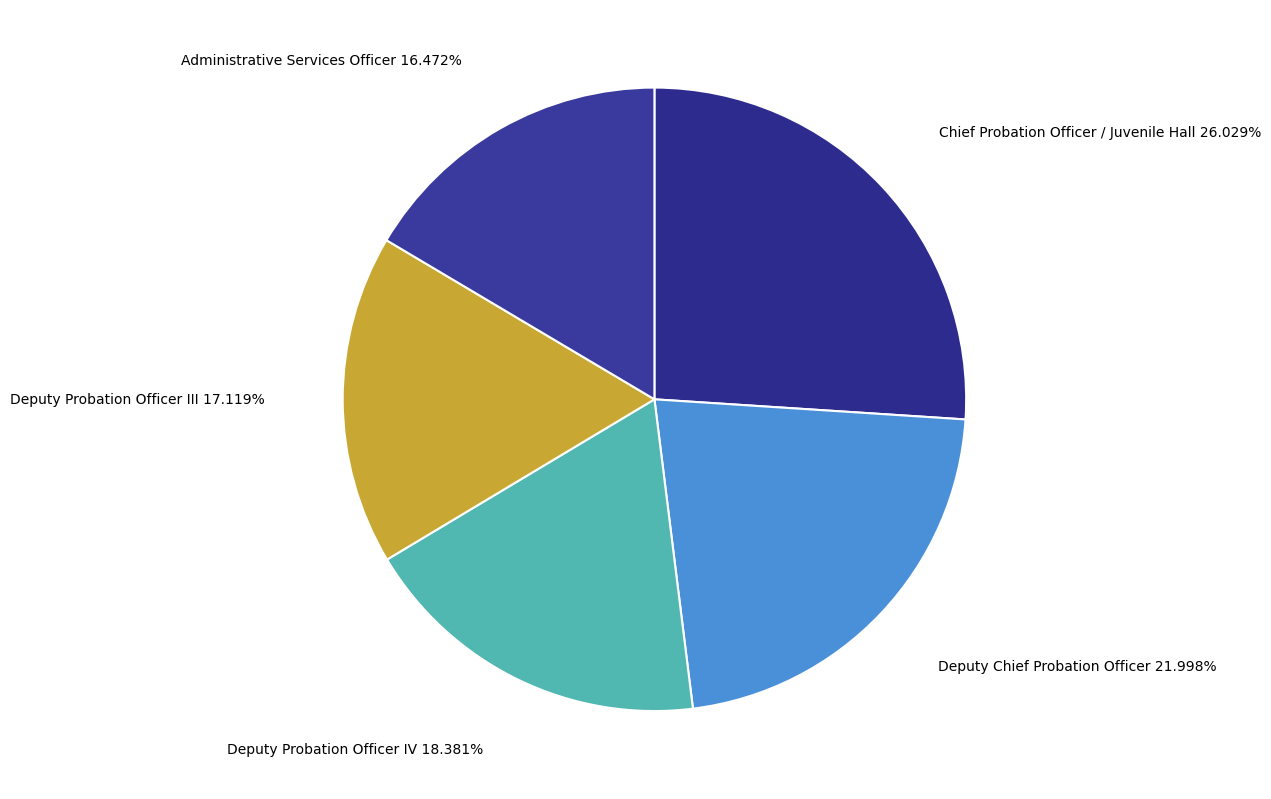

Which category has the smallest portion of the pie?

Administrative Services Officer